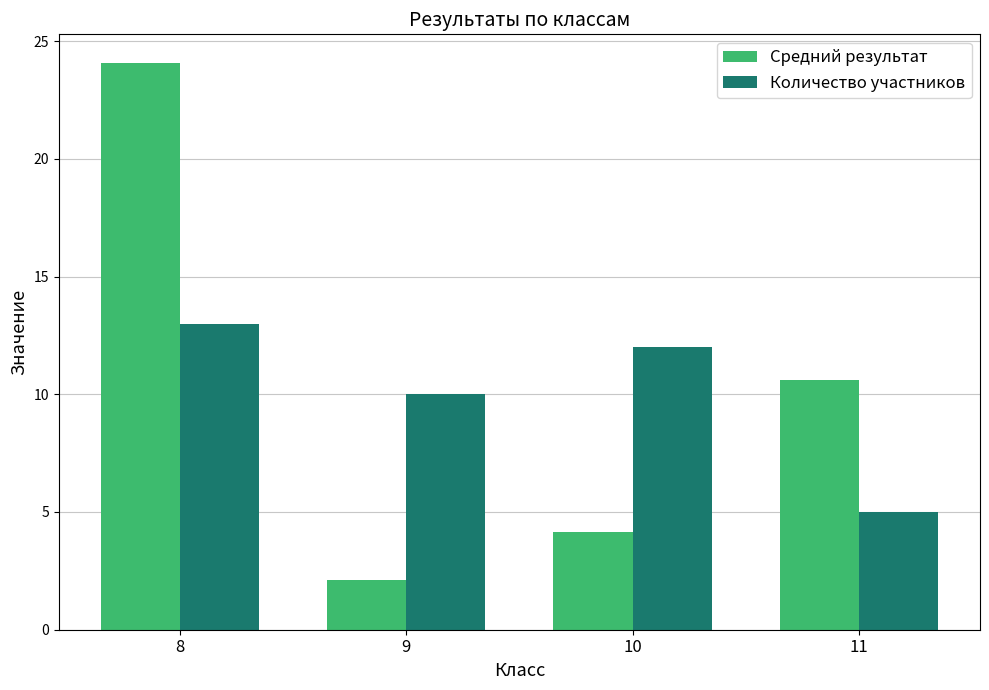

Which category has the lowest value in the Средний результат series?

9